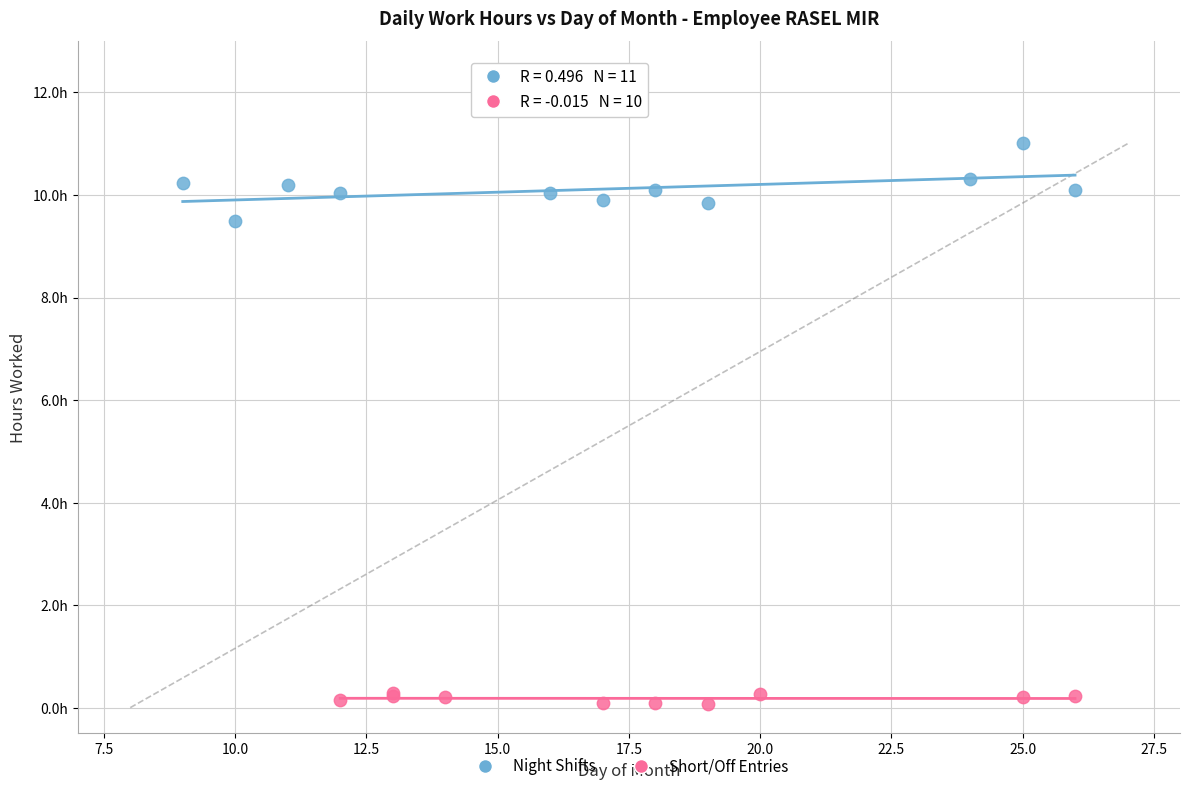

Which series has the widest spread of Y values?

Night Shifts